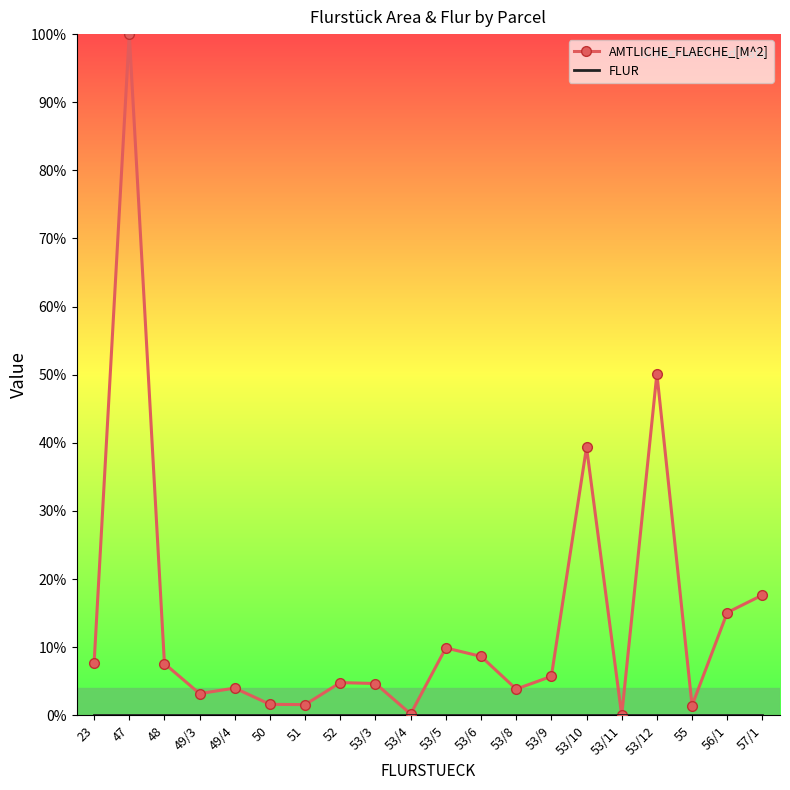

What is the difference between the highest and lowest values at 47?

100.0